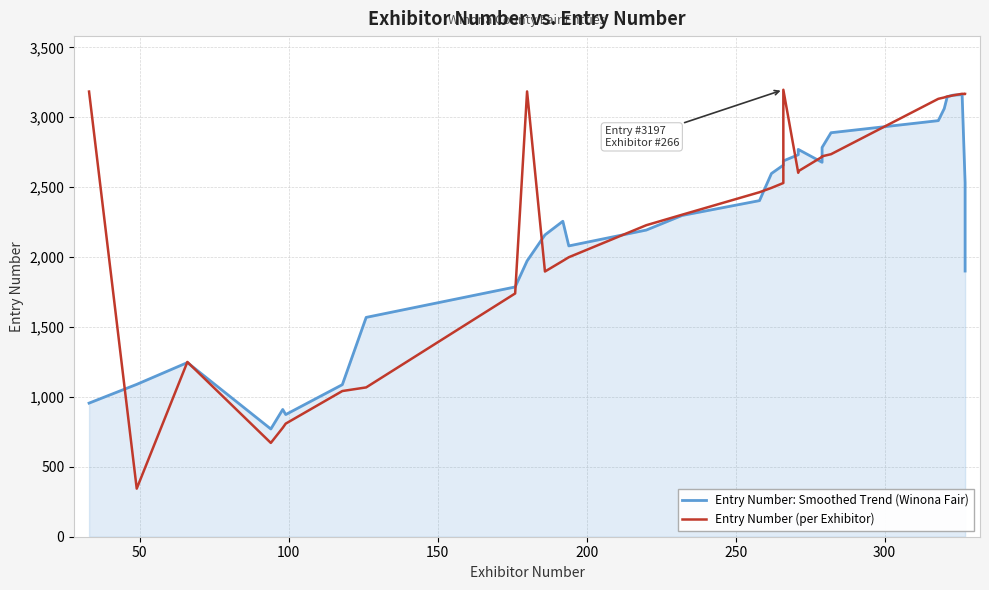

How many times do Entry Number: Smoothed Trend (Winona Fair) and Entry Number (per Exhibitor) cross each other?

14